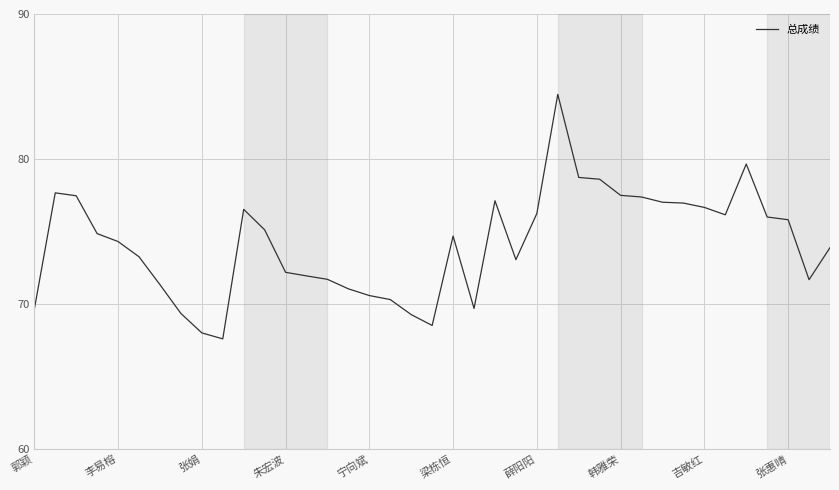

What is the minimum value shown in the chart?

67.6